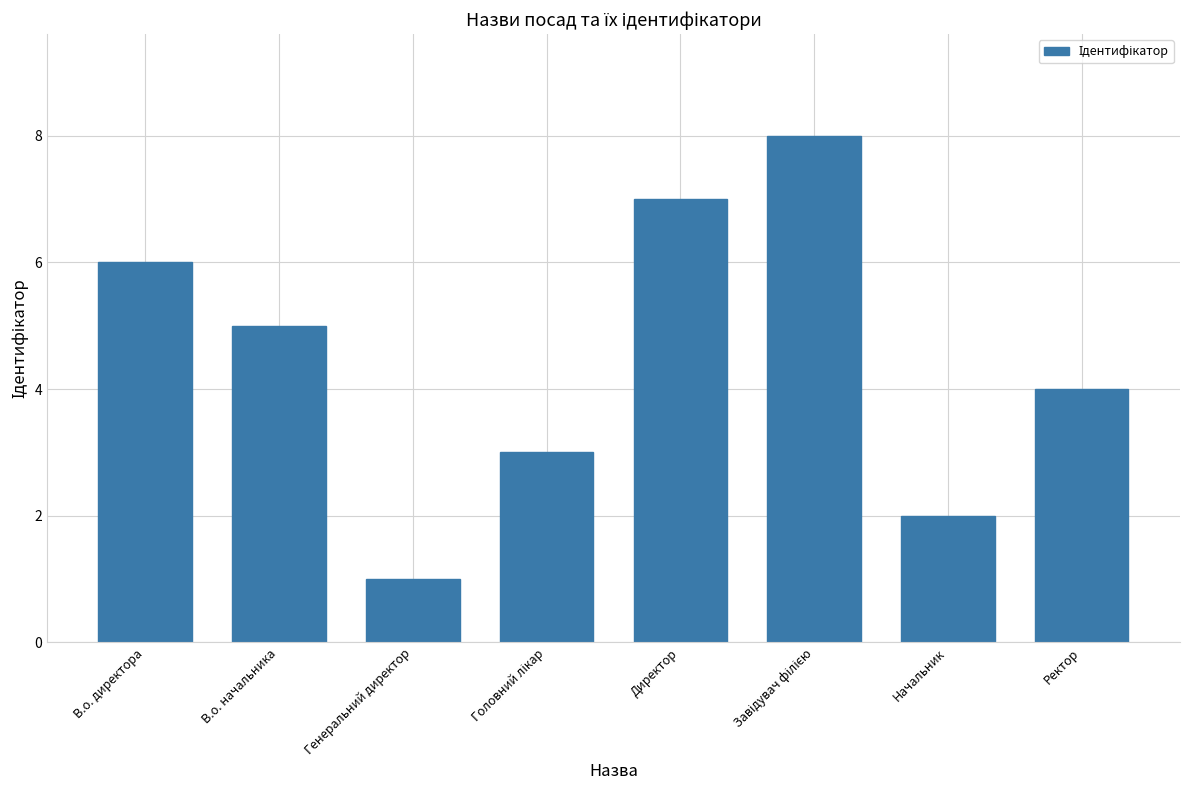

Between Начальник and В.о. директора, which is larger?

В.о. директора